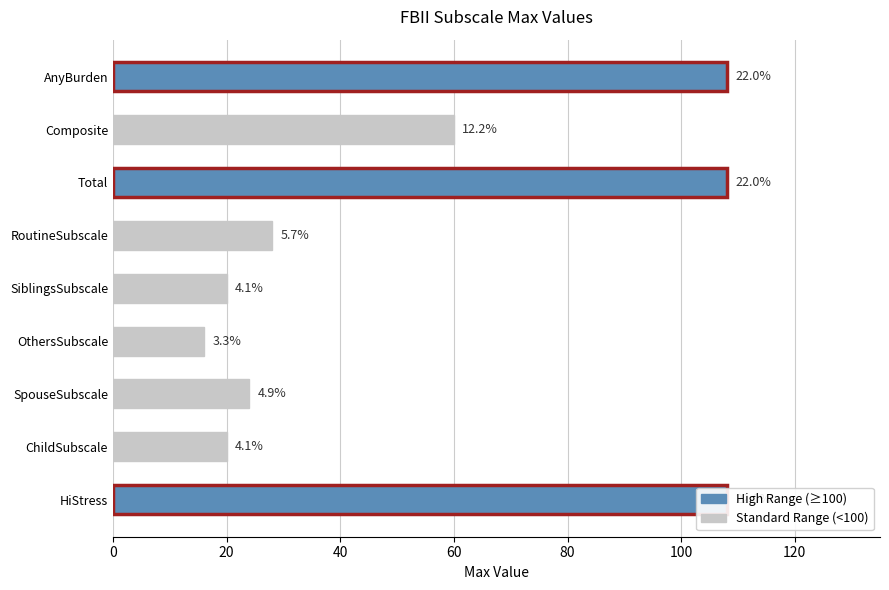

Reading right to left, list all the values displayed in this chart.

108	60	108	28	20	16	24	20	108